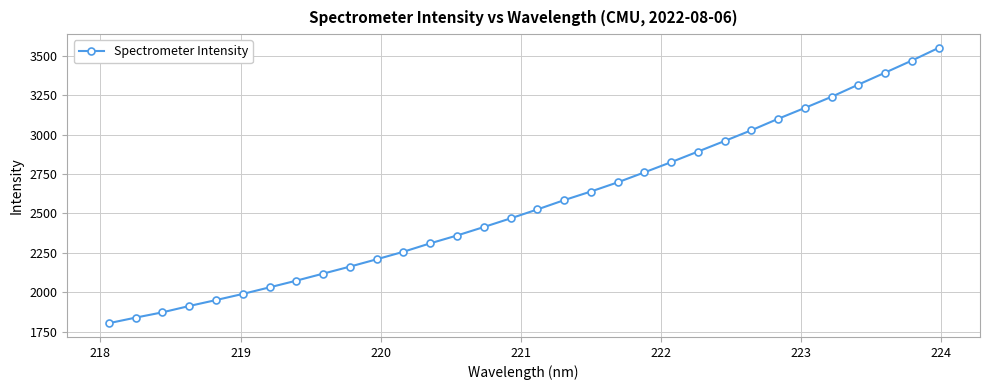

What is the difference between the maximum and second lowest values?

1713.0